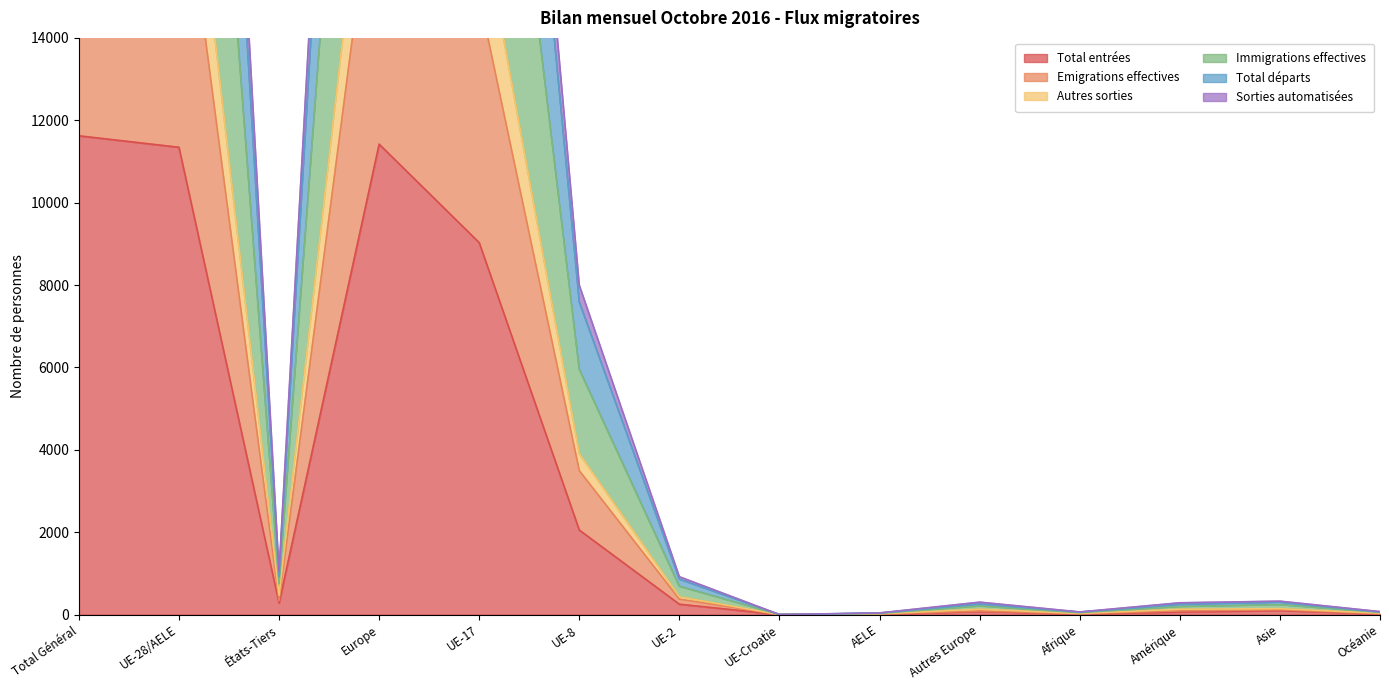

True or false: Sorties automatisées has more than 0 points higher than both neighbors.

True